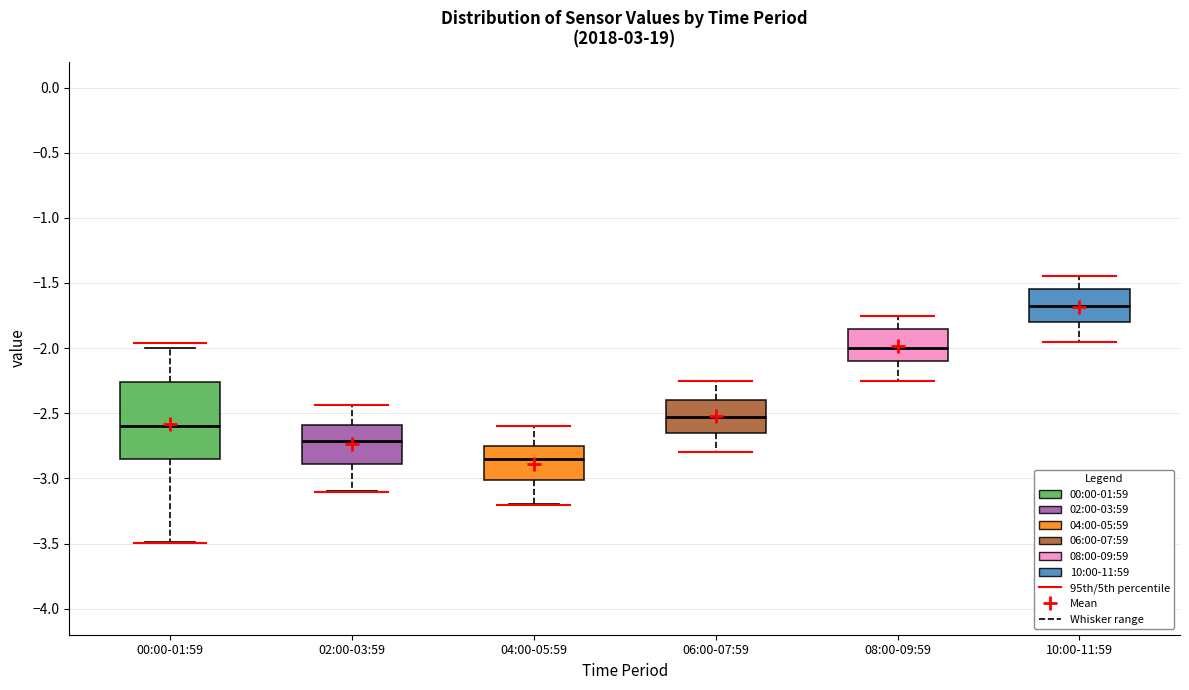

Reading left to right, read every box against the y-axis: the position of its median line, the range the box covers, and the ends of its whiskers. The values are not printed on the chart, so give them approximately, as read against the axis.

00:00-01:59: median -2.60, box -2.85 to -2.25, whiskers -3.50 to -2.00
02:00-03:59: median -2.70, box -2.90 to -2.60, whiskers -3.10 to -2.45
04:00-05:59: median -2.85, box -3.00 to -2.75, whiskers -3.20 to -2.60
06:00-07:59: median -2.50, box -2.65 to -2.40, whiskers -2.80 to -2.25
08:00-09:59: median -2.00, box -2.10 to -1.85, whiskers -2.25 to -1.75
10:00-11:59: median -1.65, box -1.80 to -1.55, whiskers -1.95 to -1.45